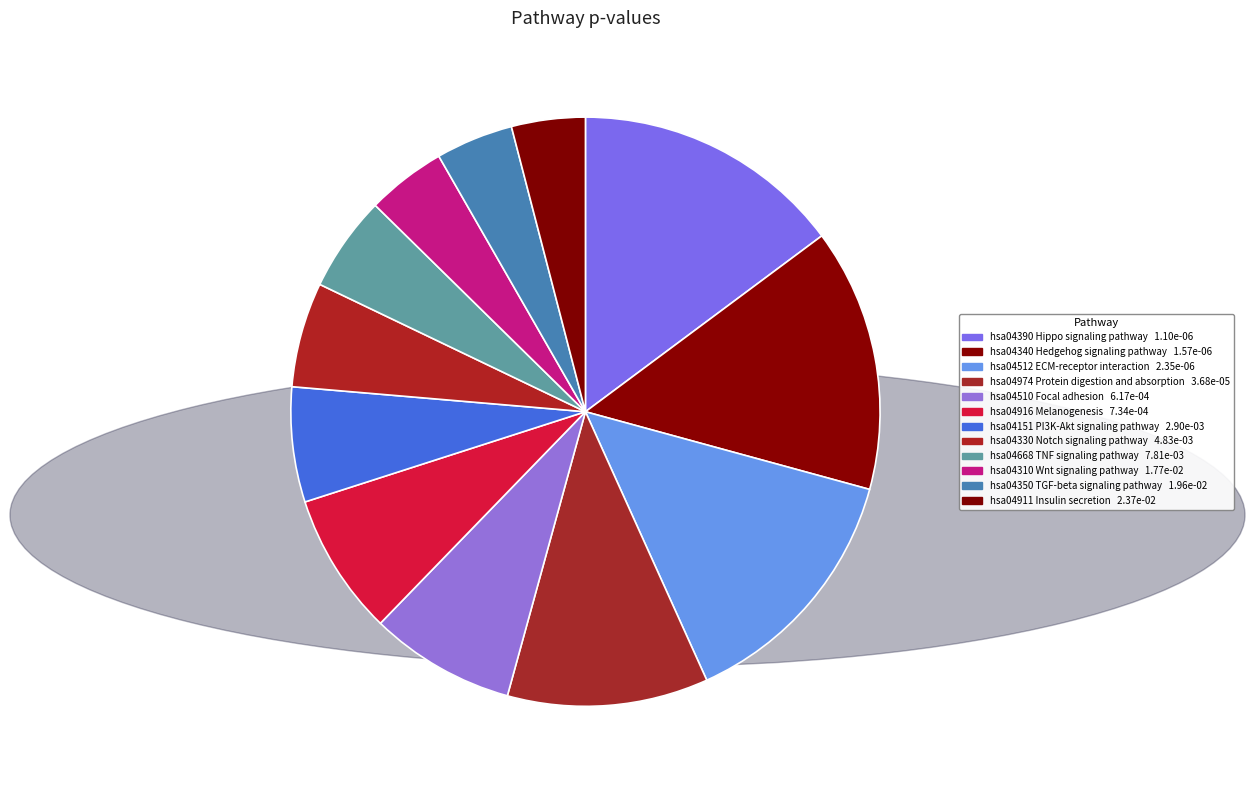

Do hsa04390 Hippo signaling pathway and hsa04340 Hedgehog signaling pathway together represent more than half of the pie?

No